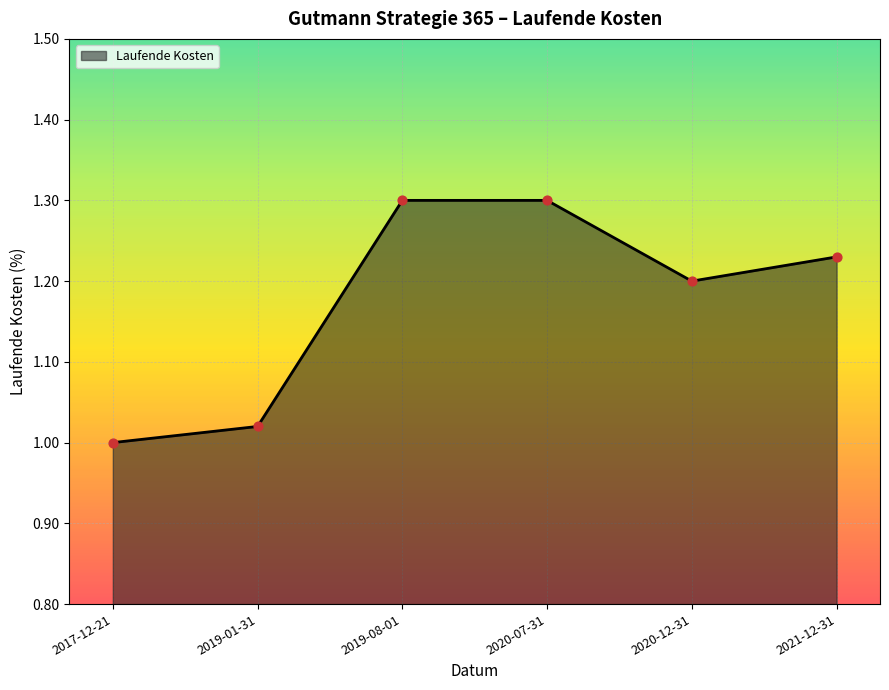

Between 2021-12-31 and 2020-07-31, which is larger?

2020-07-31